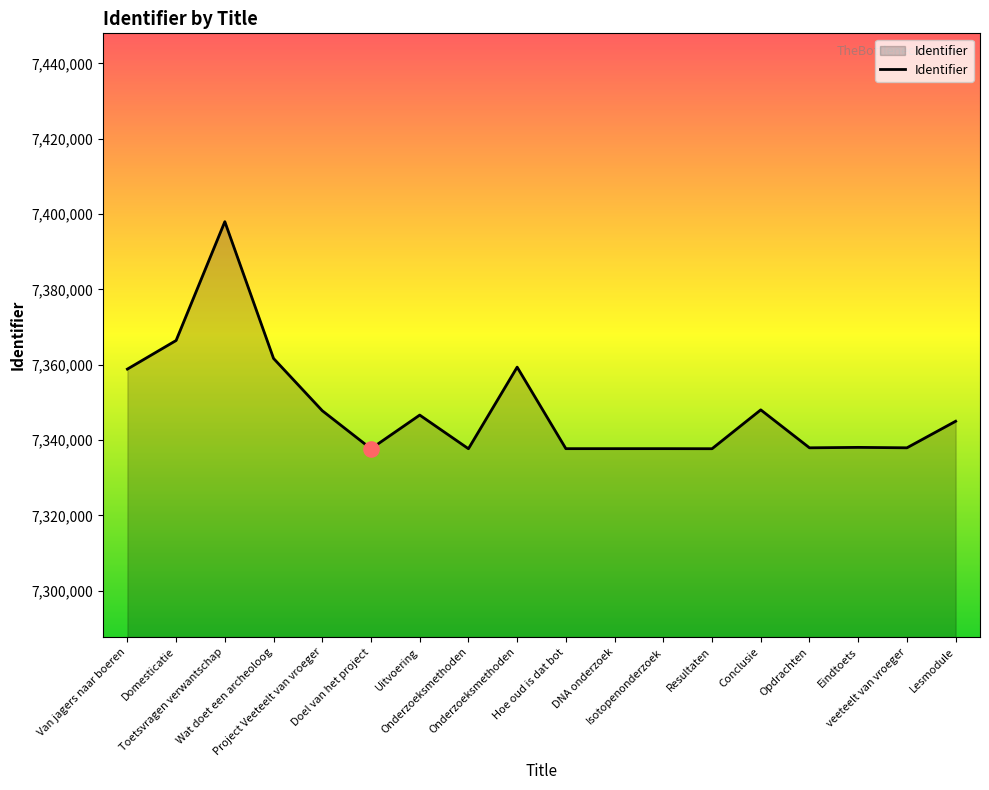

Approximately how many times larger is the value at Onderzoeksmethoden compared to DNA onderzoek?

1.0